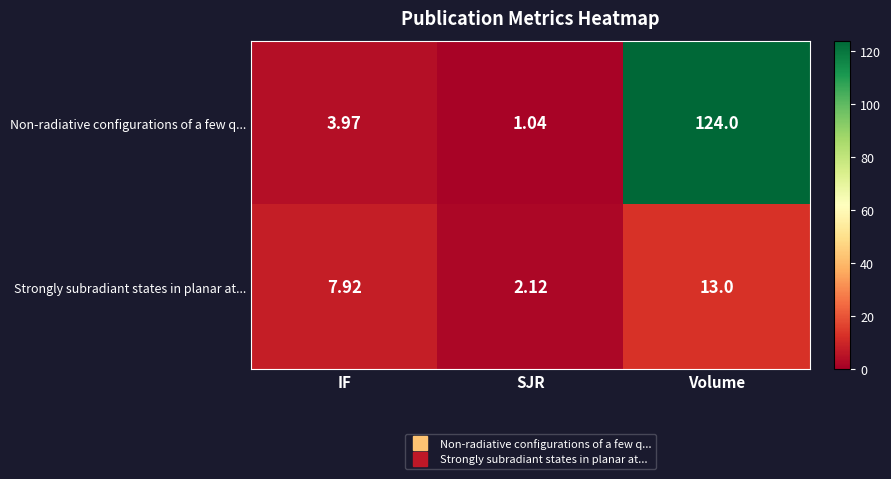

Which series has the widest spread of values?

Non-radiative configurations of a few q...